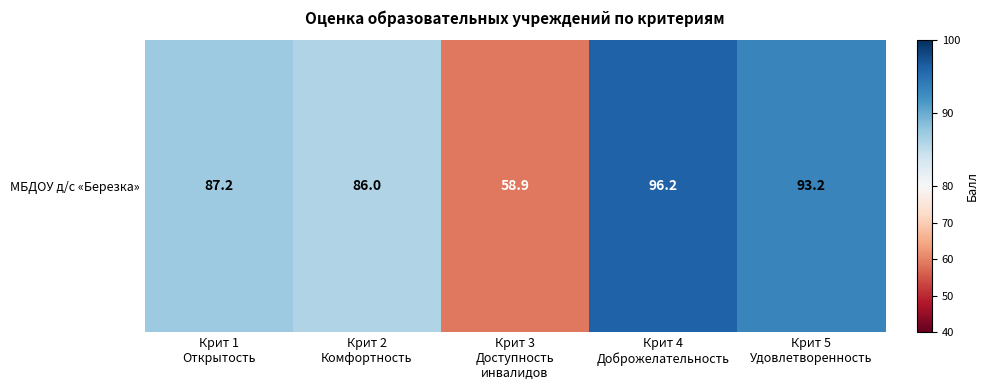

What value does the data have at Крит 4
Доброжелательность?

96.2